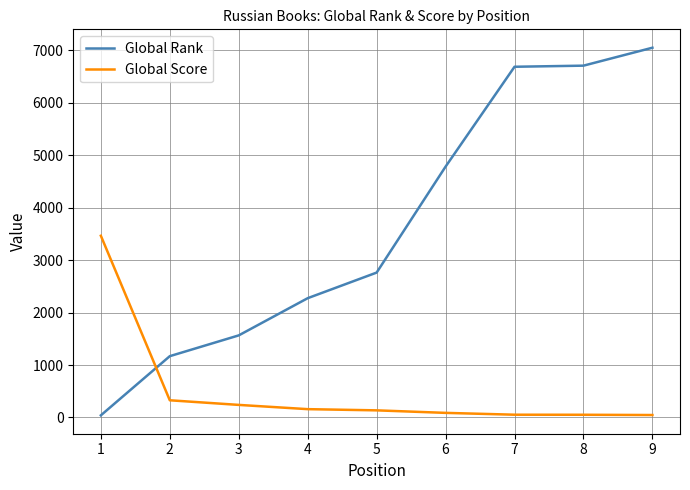

Rank the series by their average value, from highest to lowest.

Global Rank, Global Score